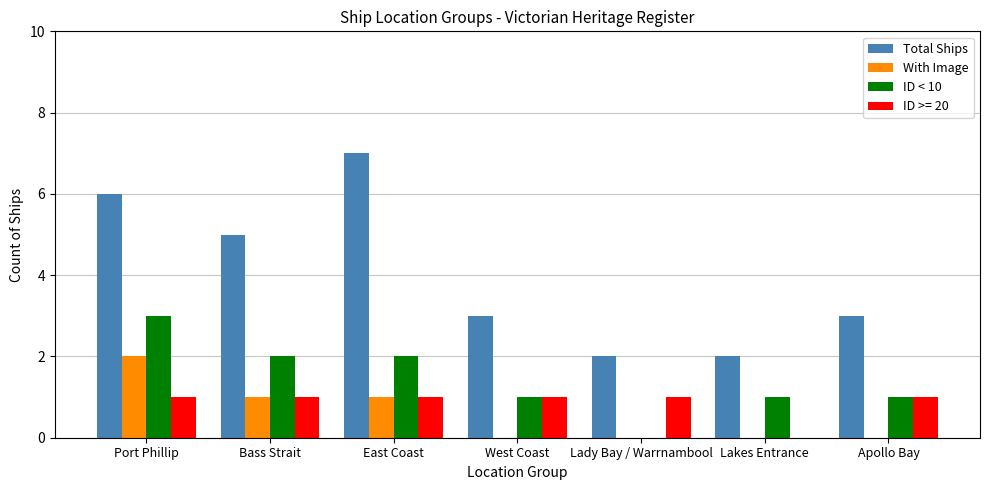

What is the maximum value for Total Ships?

7